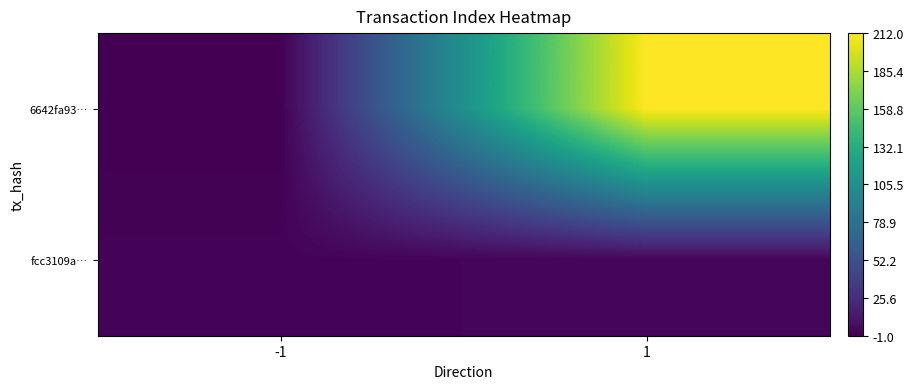

What is the sum of the 6642fa93… values at 1 and -1?

211